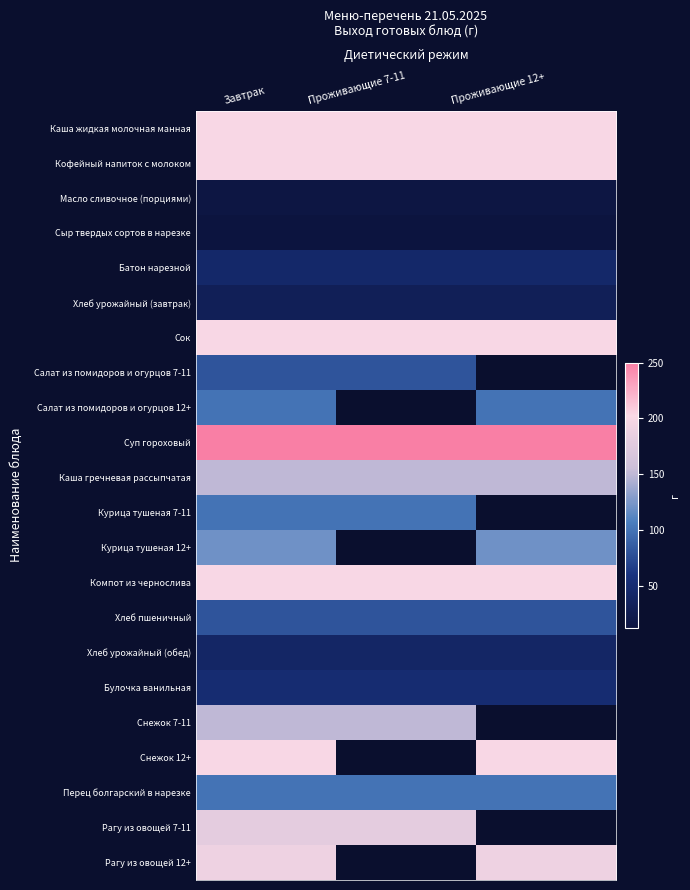

At Завтрак, list the series in order from smallest to largest.

Сыр твердых сортов в нарезке, Масло сливочное (порциями), Хлеб урожайный (завтрак), Хлеб урожайный (обед), Батон нарезной, Булочка ванильная, Салат из помидоров и огурцов 7-11, Хлеб пшеничный, Салат из помидоров и огурцов 12+, Курица тушеная 7-11, Перец болгарский в нарезке, Курица тушеная 12+, Каша гречневая рассыпчатая, Снежок 7-11, Рагу из овощей 7-11, Рагу из овощей 12+, Каша жидкая молочная манная, Кофейный напиток с молоком, Сок, Компот из чернослива, Снежок 12+, Суп гороховый